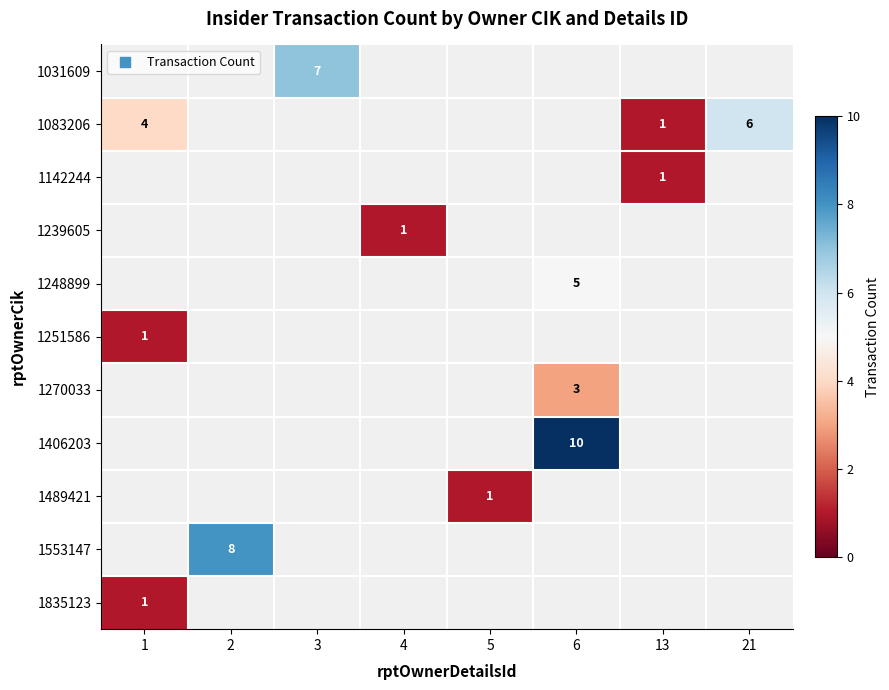

Is it true that 1142244 equals 1.7 at 13?

False